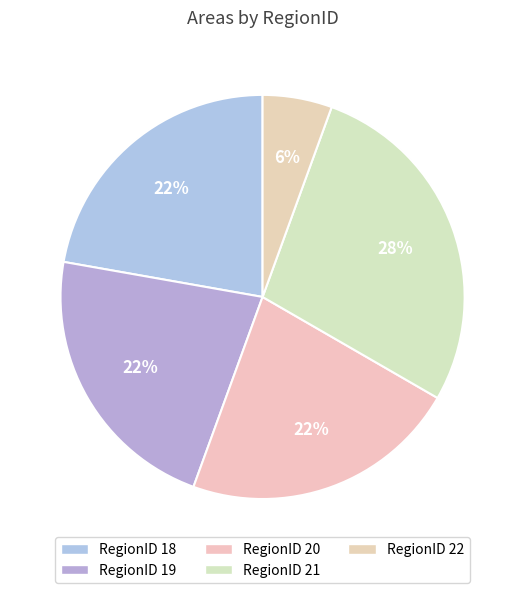

Count the number of slices in the pie.

5